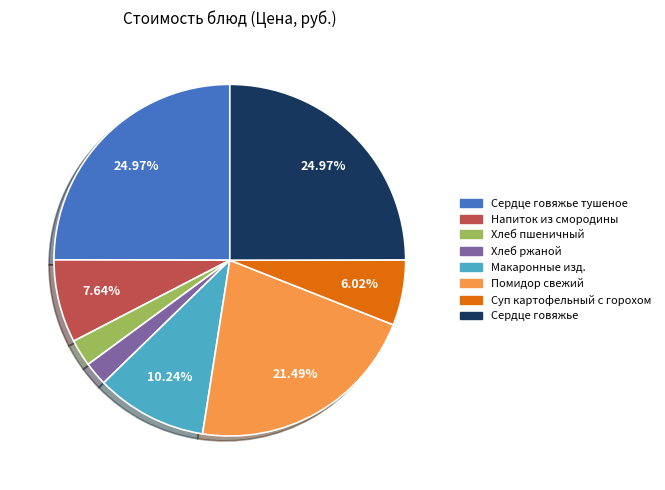

Does any single category account for the majority?

No